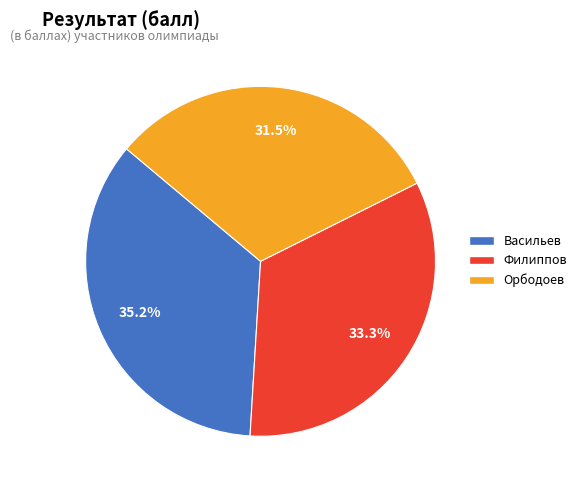

Which slice is the largest?

Васильев